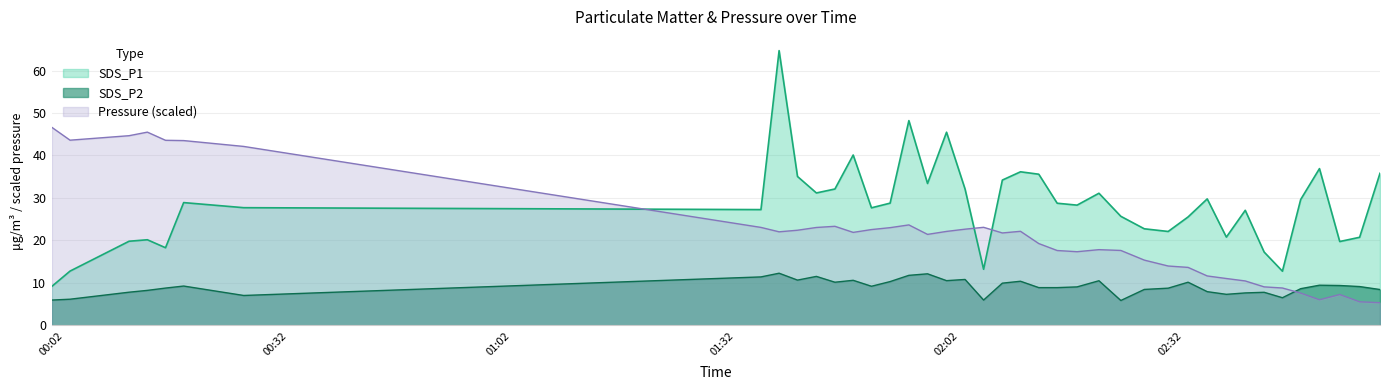

True or false: SDS_P2 and BME280_pressure_scaled intersect in this chart.

True